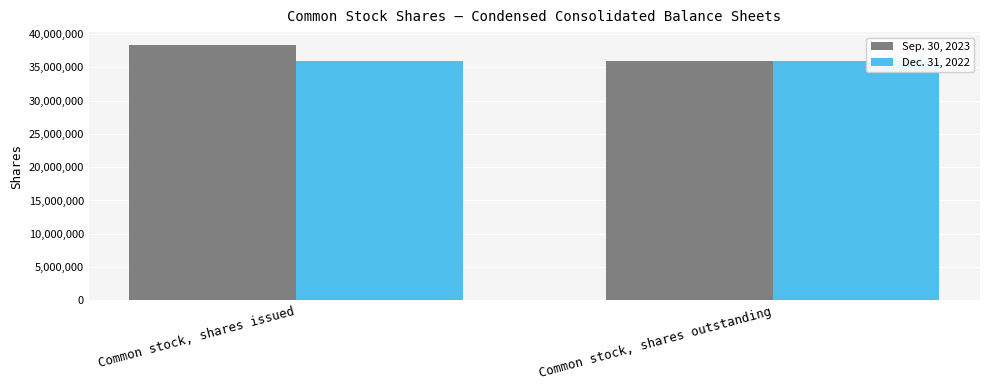

Is the value of Sep. 30, 2023 at Common stock, shares issued greater than the value of Dec. 31, 2022 at Common stock, shares issued?

Yes